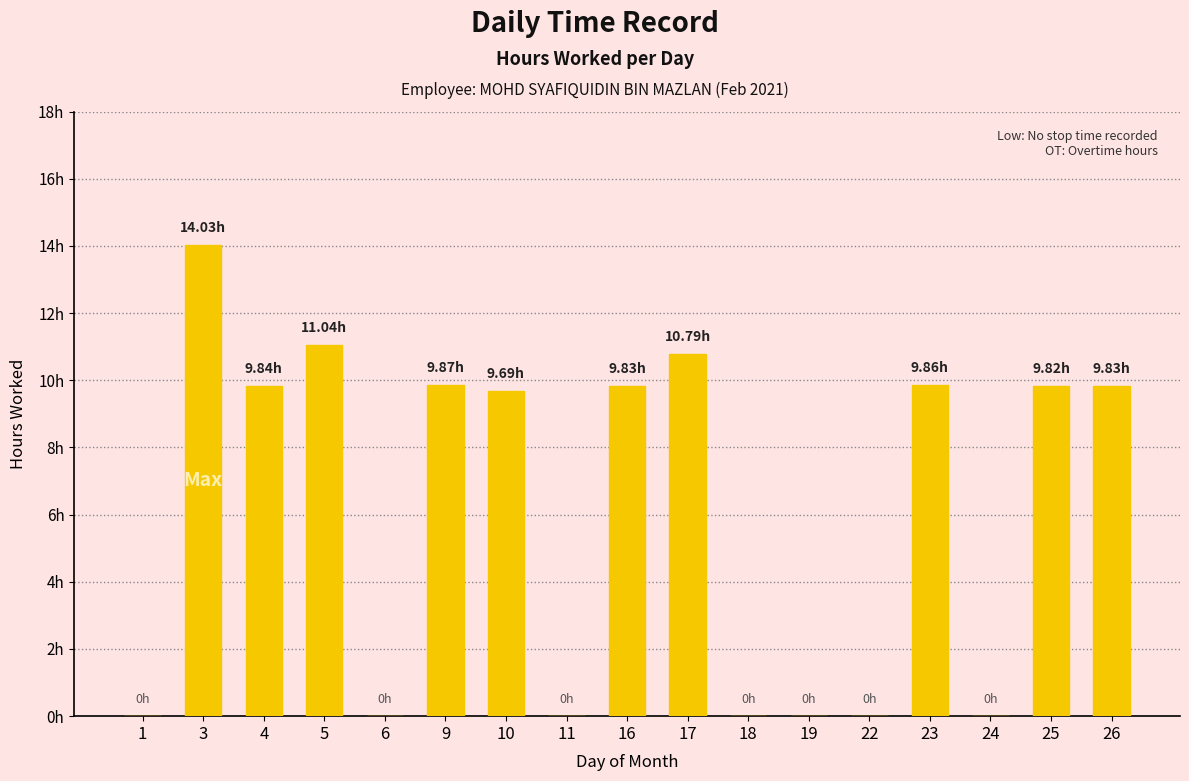

List the labels in order of value, smallest first.

1, 6, 11, 18, 19, 22, 24, 10, 25, 16, 26, 4, 23, 9, 17, 5, 3